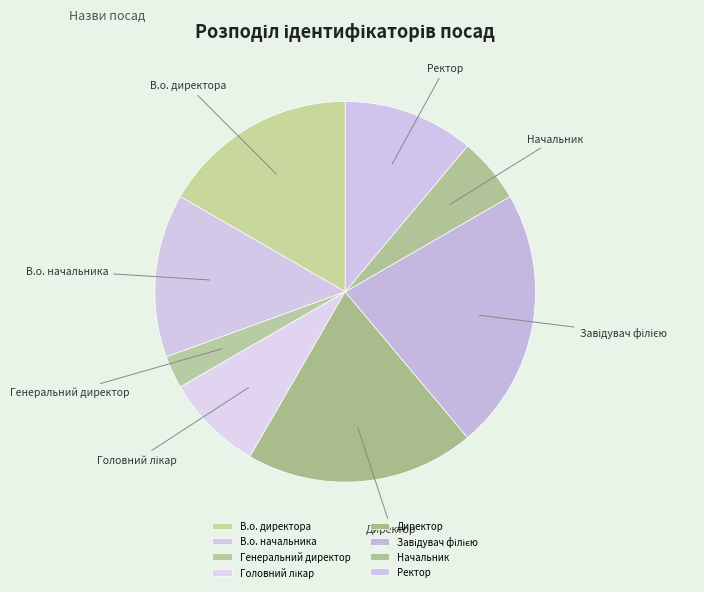

True or false: Ректор accounts for 11% of the total.

True